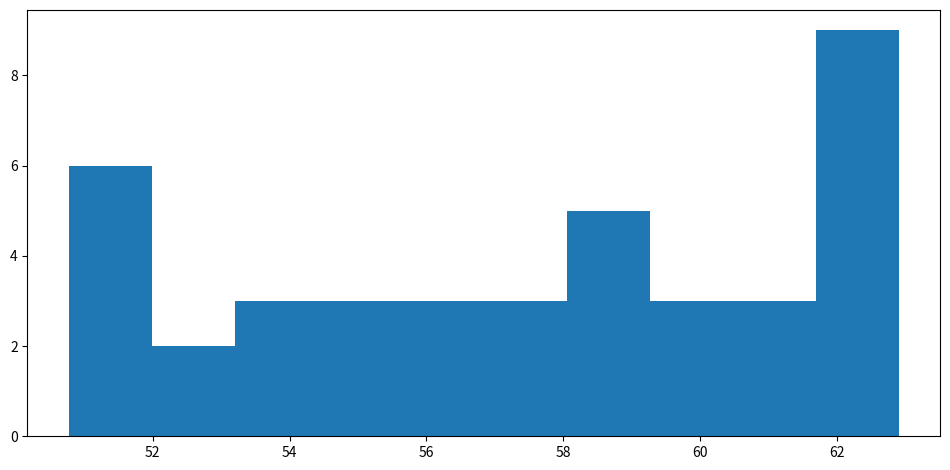

Over which range of the x-axis is the bar tallest?

61.6 to 62.8